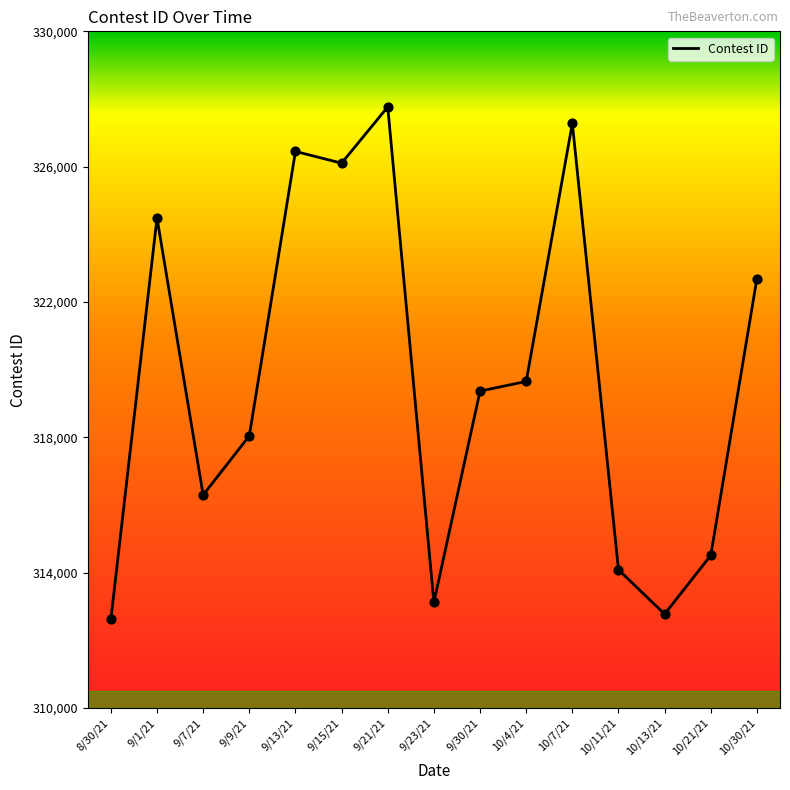

What is the change in value from 8/30/21 to 10/11/21?

+1470